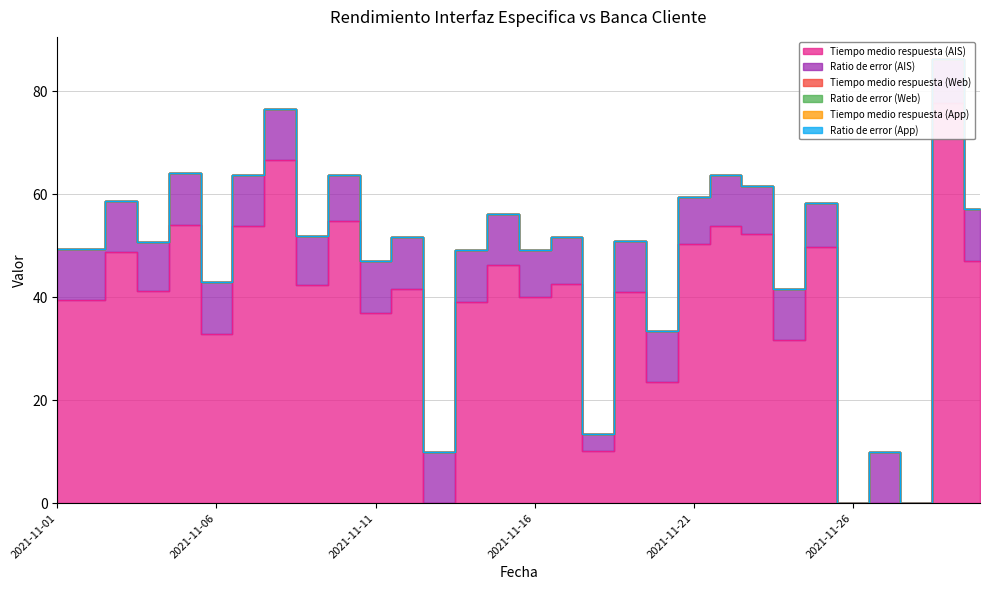

Reading right to left, what are all the values shown in this chart?

Tiempo medio respuesta (AIS): 47.1	77.7	0.0	0.0	0.0	49.7	31.6	52.3	53.8	50.3	23.5	41.0	10.1	42.6	40.0	46.2	39.2	0.0	41.6	37.0	54.9	42.3	66.6	53.8	32.9	54.1	41.2	48.7	39.4	39.4
Ratio de error (AIS): 10.0	8.6	0.0	10.0	0.0	8.6	10.0	9.2	10.0	9.2	10.0	10.0	3.3	9.1	9.2	10.0	10.0	10.0	10.0	10.0	8.8	9.6	10.0	10.0	10.0	10.0	9.6	10.0	10.0	10.0
Tiempo medio respuesta (Web): 0.0	0.0	0.0	0.0	0.0	0.0	0.0	0.0	0.0	0.0	0.0	0.0	0.0	0.0	0.0	0.0	0.0	0.0	0.0	0.0	0.0	0.0	0.0	0.0	0.0	0.0	0.0	0.0	0.0	0.0
Ratio de error (Web): 0.0	0.0	0.0	0.0	0.0	0.0	0.0	0.0	0.0	0.0	0.0	0.0	0.0	0.0	0.0	0.0	0.0	0.0	0.0	0.0	0.0	0.0	0.0	0.0	0.0	0.0	0.0	0.0	0.0	0.0
Tiempo medio respuesta (App): 0.0	0.0	0.0	0.0	0.0	0.0	0.0	0.0	0.0	0.0	0.0	0.0	0.0	0.0	0.0	0.0	0.0	0.0	0.0	0.0	0.0	0.0	0.0	0.0	0.0	0.0	0.0	0.0	0.0	0.0
Ratio de error (App): 0.0	0.0	0.0	0.0	0.0	0.0	0.0	0.0	0.0	0.0	0.0	0.0	0.0	0.0	0.0	0.0	0.0	0.0	0.0	0.0	0.0	0.0	0.0	0.0	0.0	0.0	0.0	0.0	0.0	0.0